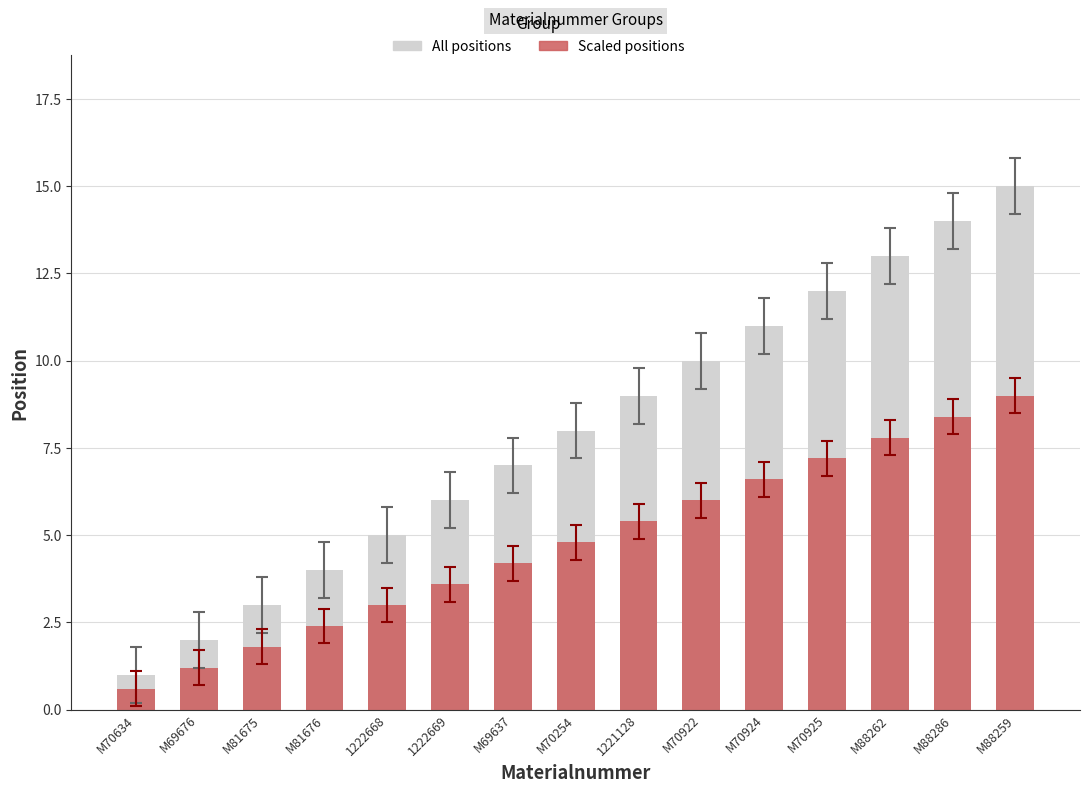

Which series has the largest total across all categories?

All positions